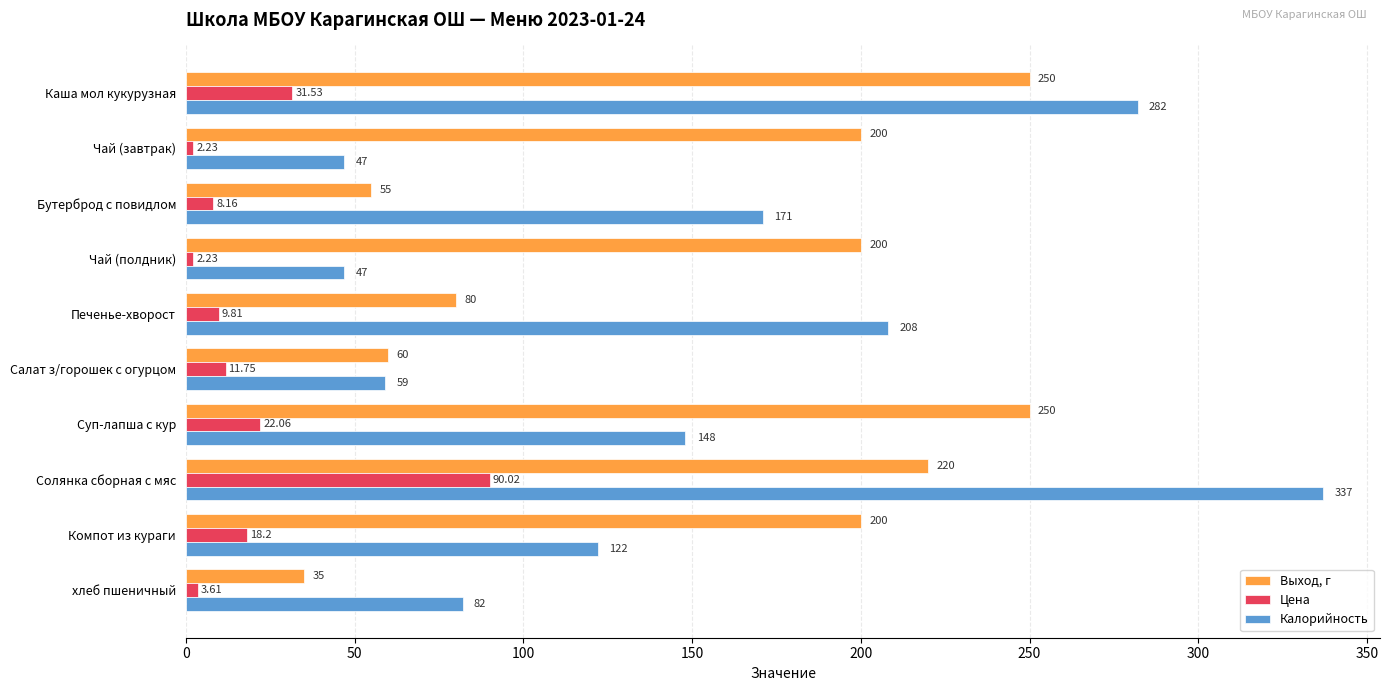

At which label does Цена reach its peak?

Солянка сборная с мяс